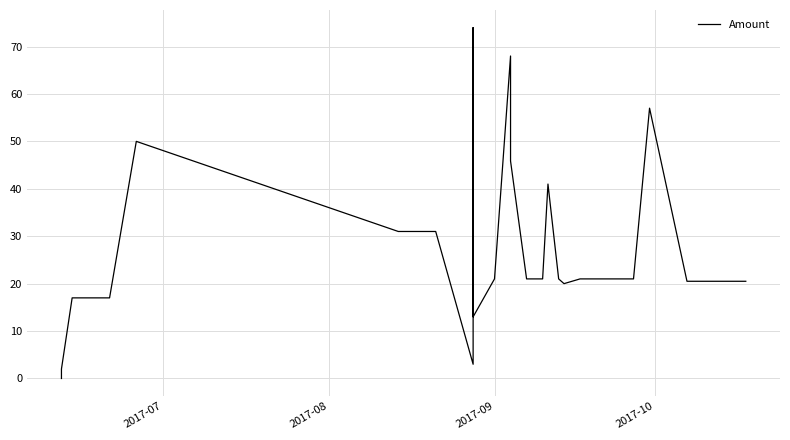

Reading left to right, extract all data points from this chart.

0.0	0.0	2.0	17.0	17.0	17.0	50.0	31.0	31.0	3.0	74.0	13.0	21.0	68.0	45.9	21.0	21.0	41.0	21.0	20.0	21.0	21.0	21.0	57.0	20.5	20.5	20.5